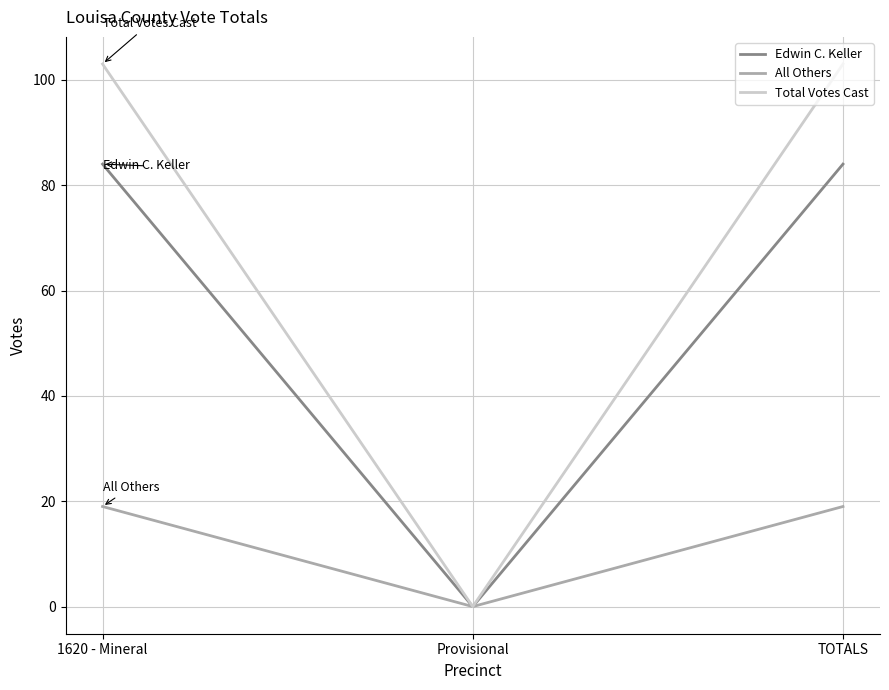

How many values in the Total Votes Cast series are below 103?

1